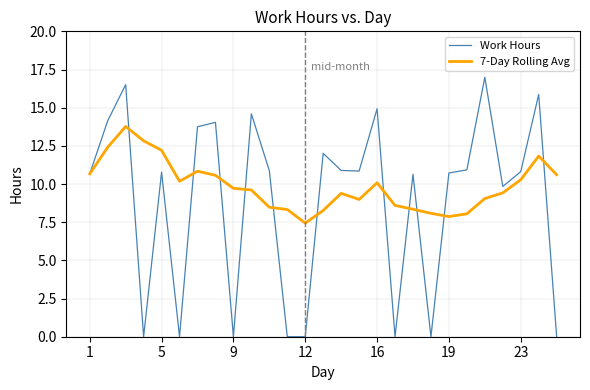

How many series are shown in this chart?

2